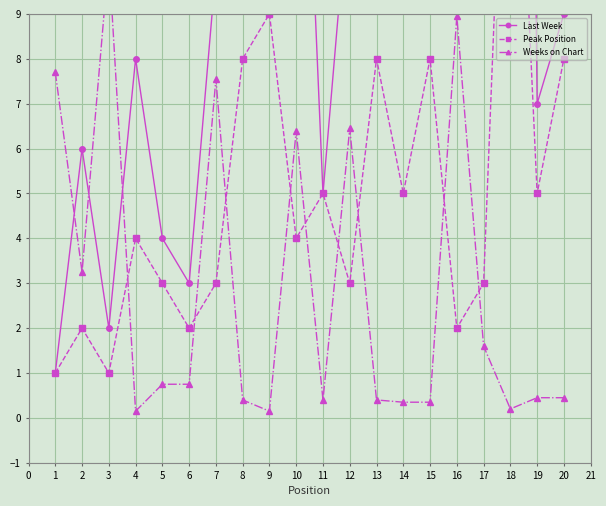

What is the spread (max minus min) of values at 20?

8.6